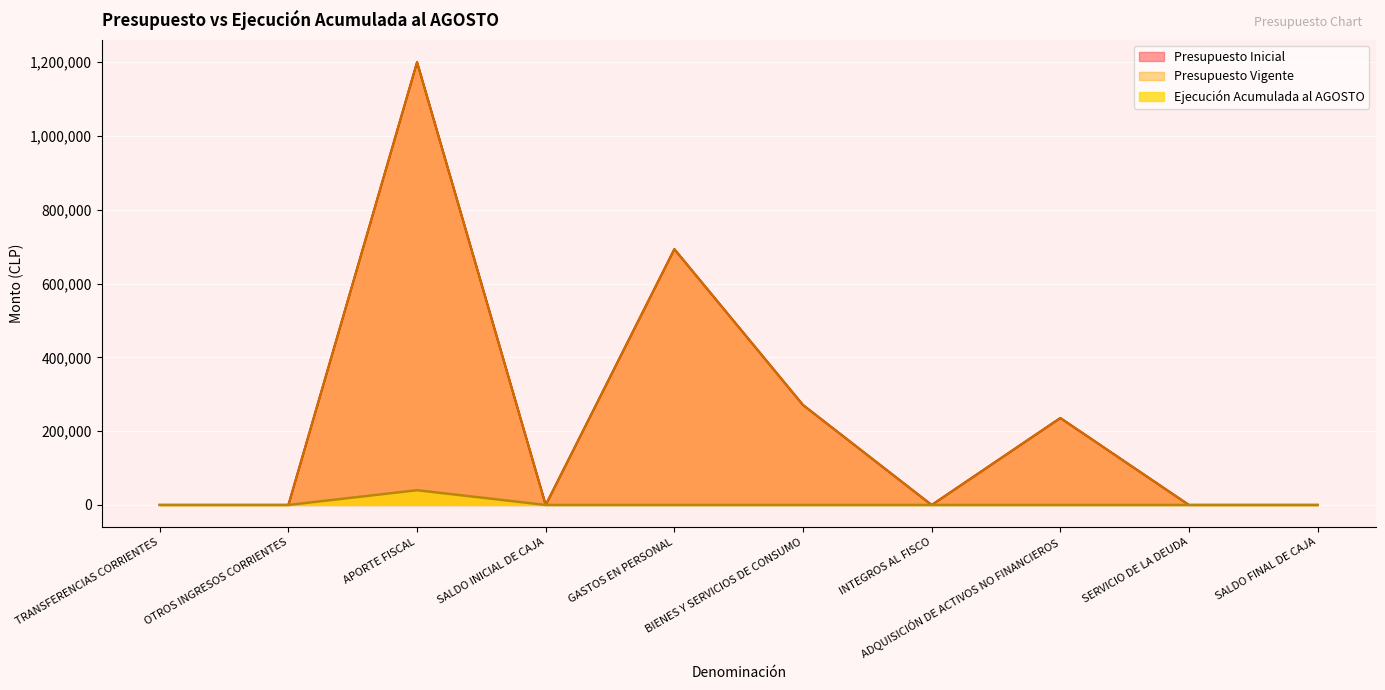

Which series changed the most between APORTE FISCAL and BIENES Y SERVICIOS DE CONSUMO?

Presupuesto Inicial